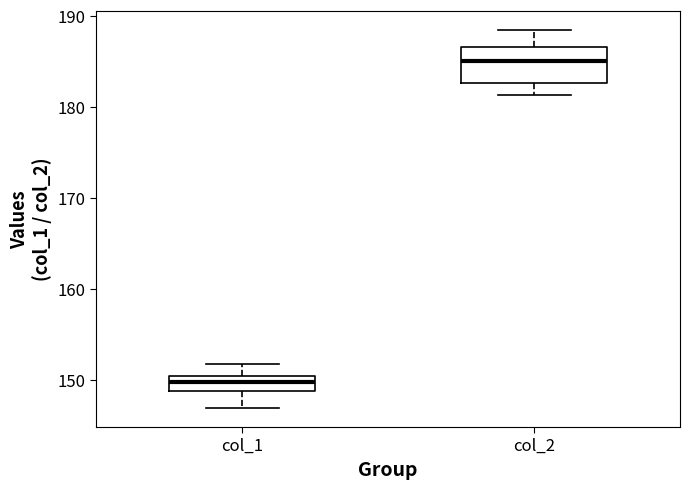

Where is the upper edge of the box for col_2 on the y-axis? The values are not printed on the chart, so give them approximately, as read against the axis.

187